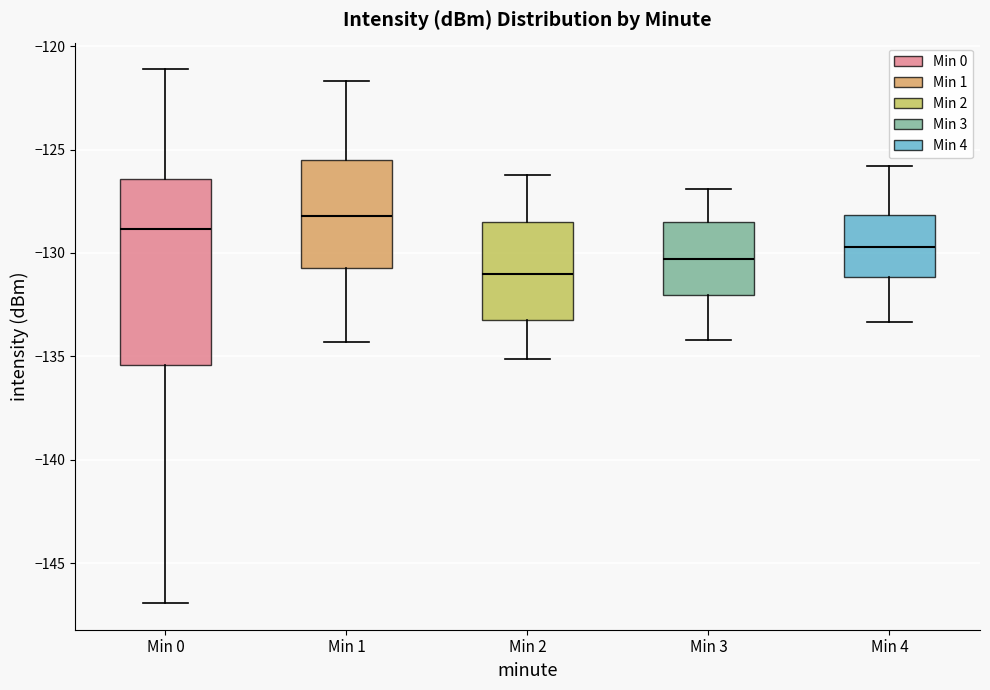

Comparing the boxes themselves (not the whiskers), which one is the tallest?

Min 0